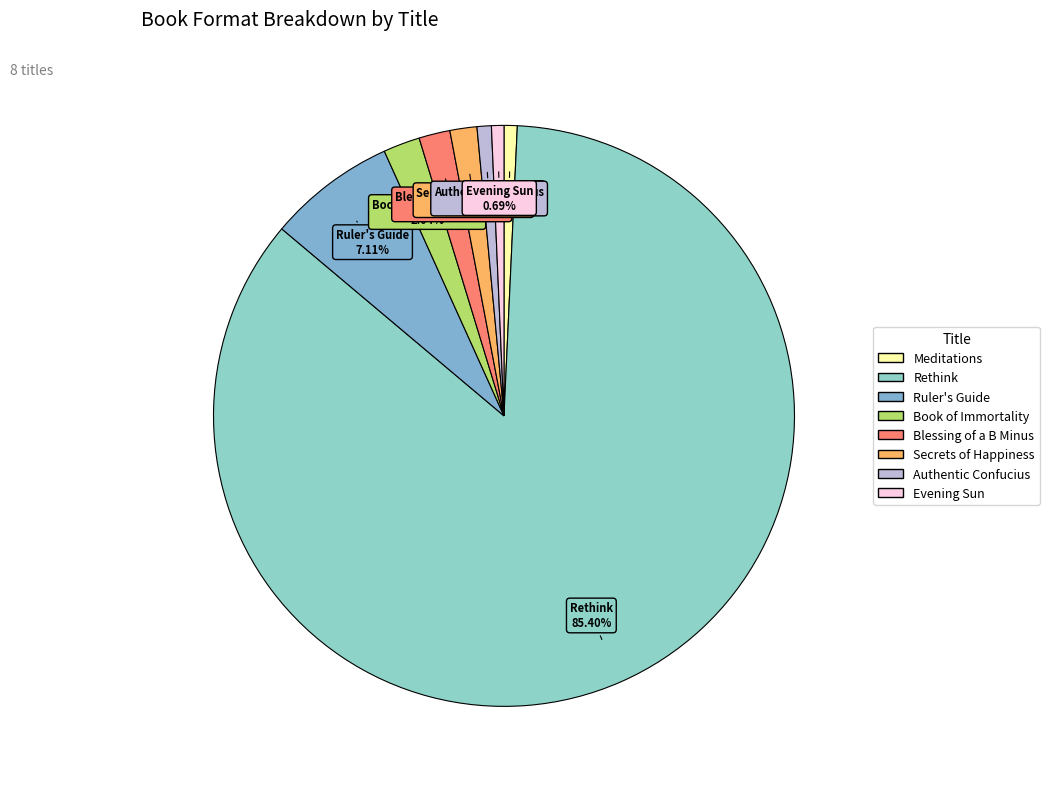

To the nearest percent, what is the difference between the largest and smallest slice percentages?

85%